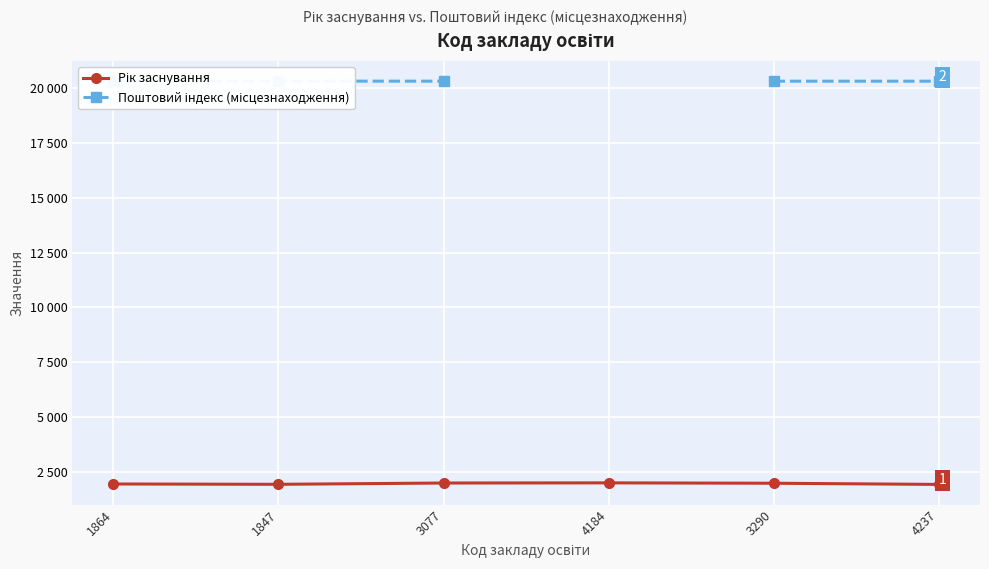

What is the value of the Поштовий індекс (місцезнаходження) point at the 3rd from the left?

20300.0